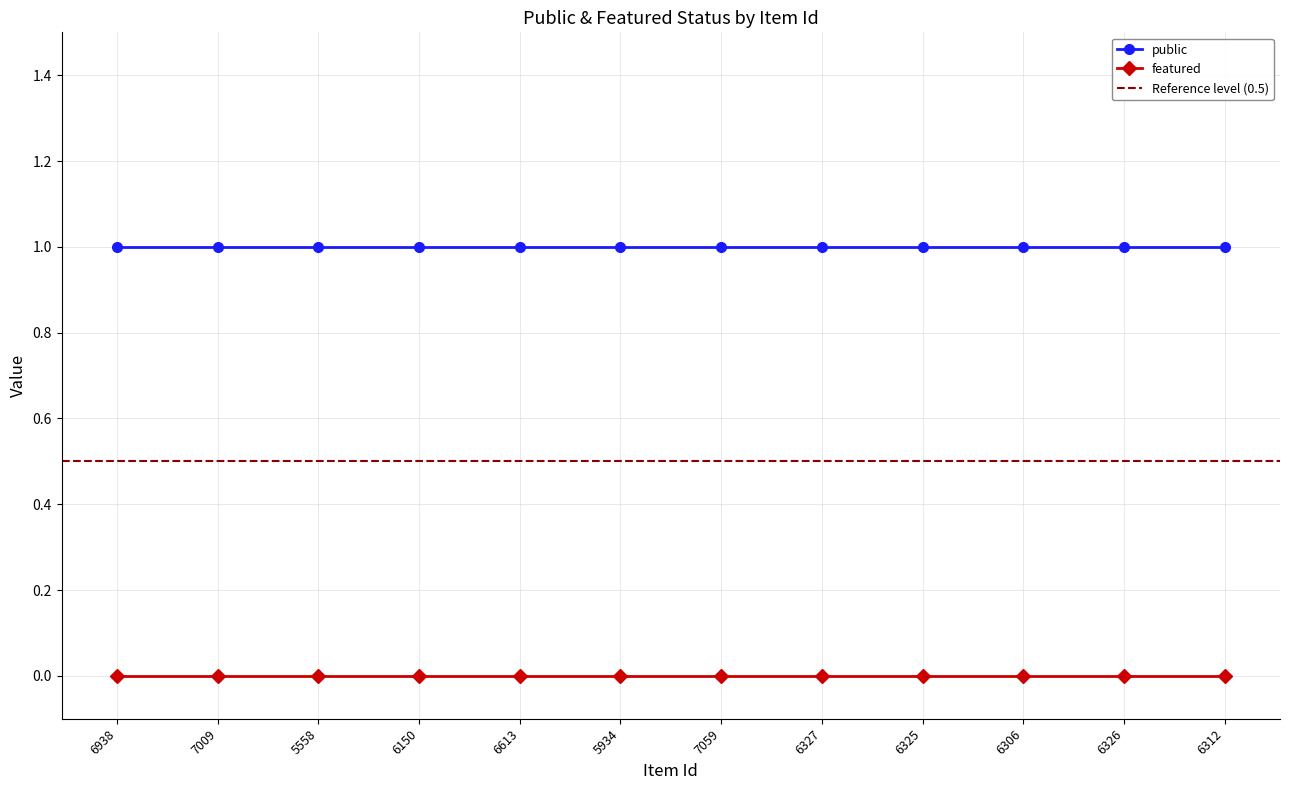

Where is public nearest to the value 1?

6938